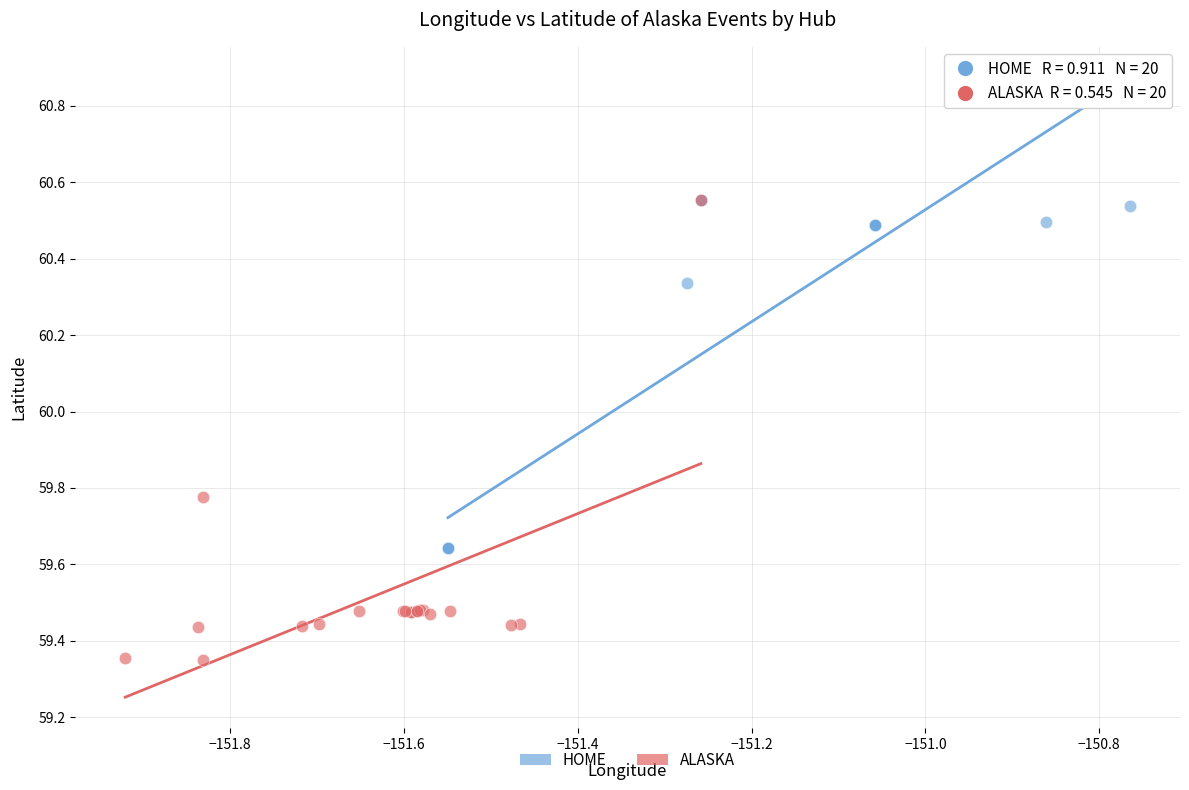

What are all the series names shown in the legend?

HOME, ALASKA